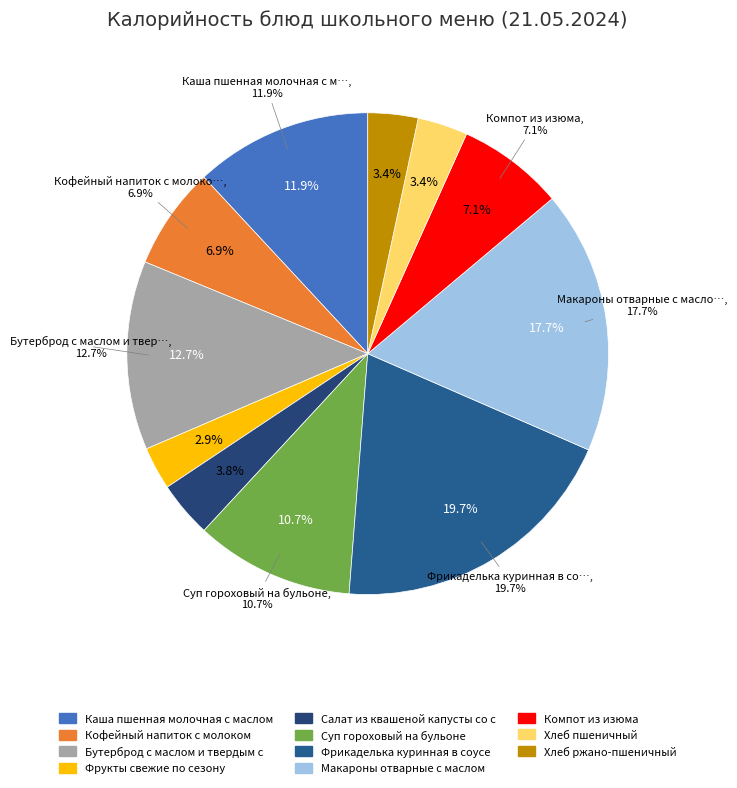

How many slices are in this pie chart?

11